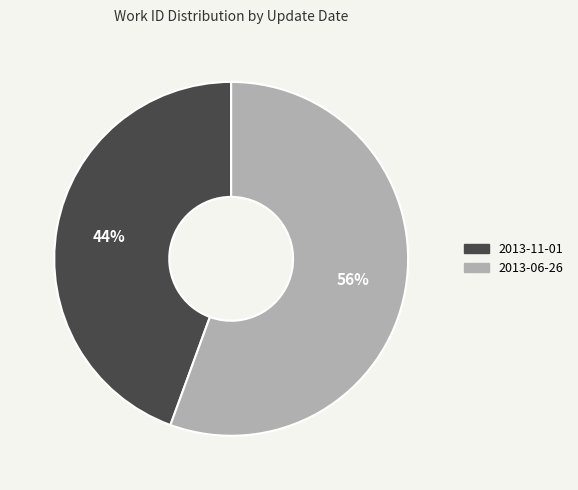

Do 2013-11-01 and 2013-06-26 together represent more than half of the pie?

Yes